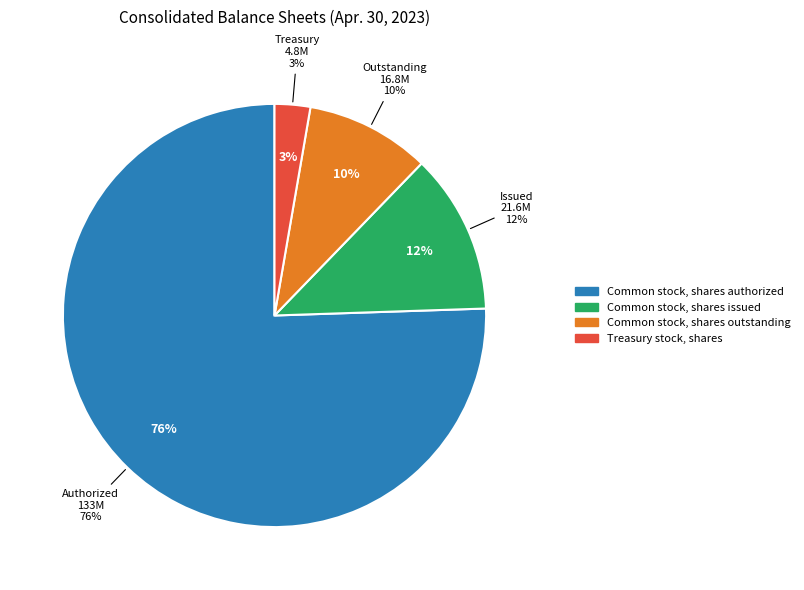

How many segments does this pie chart have?

4